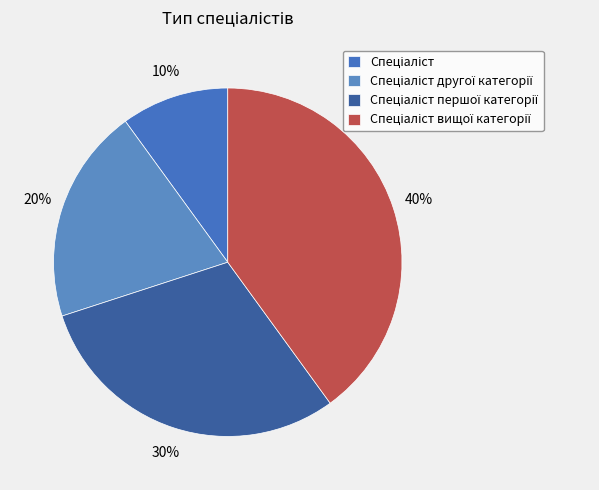

Which category has the biggest portion of the pie?

Спеціаліст вищої категорії